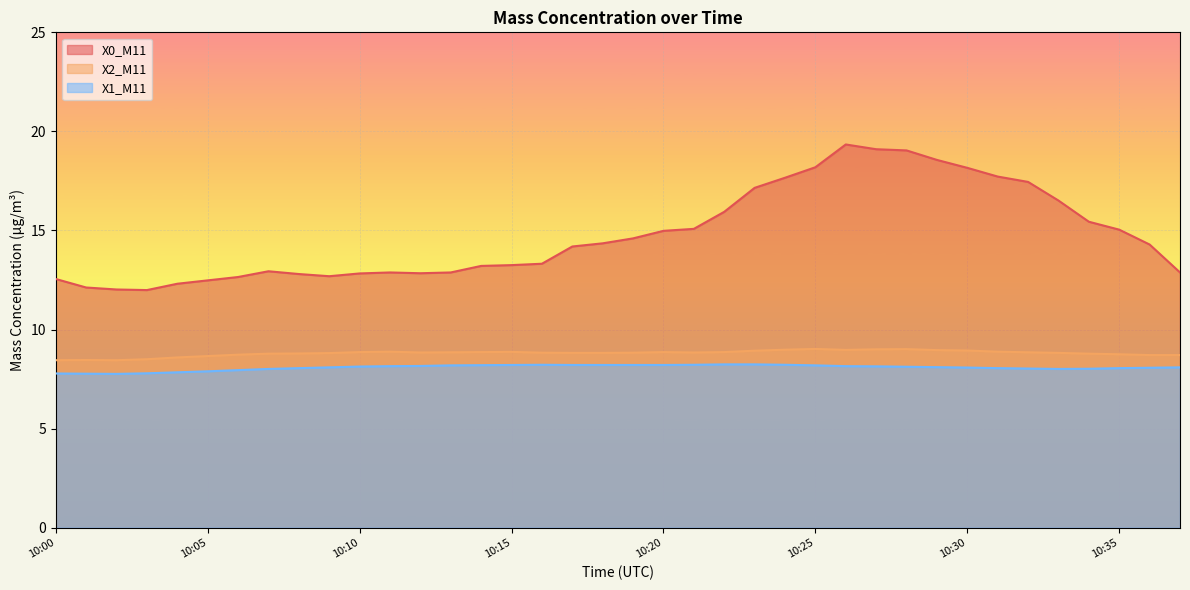

Reading right to left, list all the values displayed in this chart.

X0_M11: 12.9	14.3	15.0	15.4	16.5	17.4	17.7	18.2	18.6	19.0	19.1	19.3	18.2	17.7	17.1	15.9	15.1	15.0	14.6	14.3	14.2	13.3	13.2	13.2	12.9	12.8	12.9	12.8	12.7	12.8	12.9	12.7	12.5	12.3	12.0	12.0	12.1	12.6
X2_M11: 8.7	8.7	8.8	8.8	8.8	8.8	8.9	8.9	9.0	9.0	9.0	9.0	9.0	9.0	8.9	8.9	8.8	8.9	8.8	8.8	8.8	8.8	8.9	8.9	8.8	8.8	8.9	8.9	8.8	8.8	8.8	8.7	8.7	8.6	8.5	8.4	8.5	8.4
X1_M11: 8.1	8.1	8.1	8.0	8.0	8.0	8.1	8.1	8.1	8.1	8.1	8.2	8.2	8.2	8.2	8.2	8.2	8.2	8.2	8.2	8.2	8.2	8.2	8.2	8.2	8.2	8.2	8.1	8.1	8.1	8.0	8.0	7.9	7.8	7.8	7.8	7.8	7.8